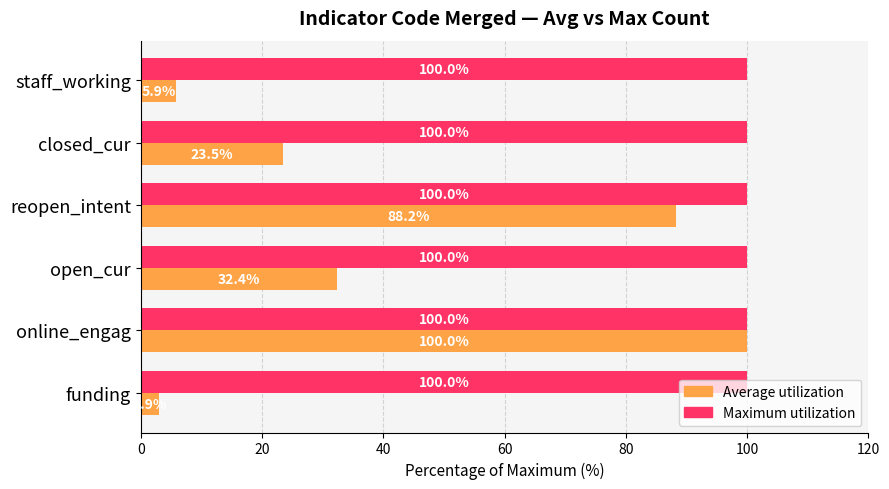

What is the total value across all series at open_cur?

132.4